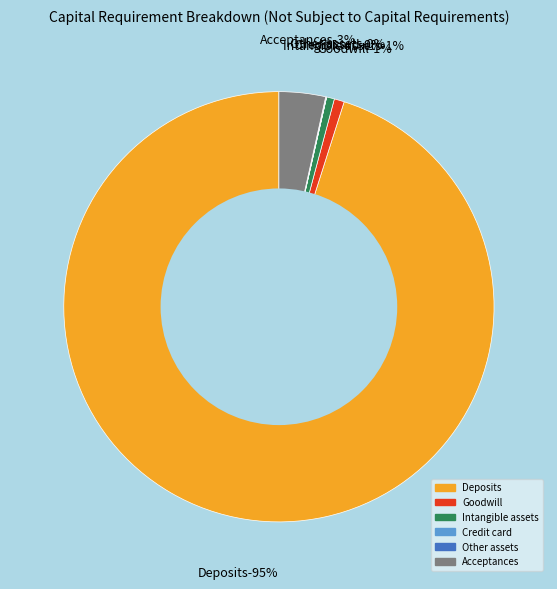

The Residential mortgage slice represents 1% of the pie. True or false?

False